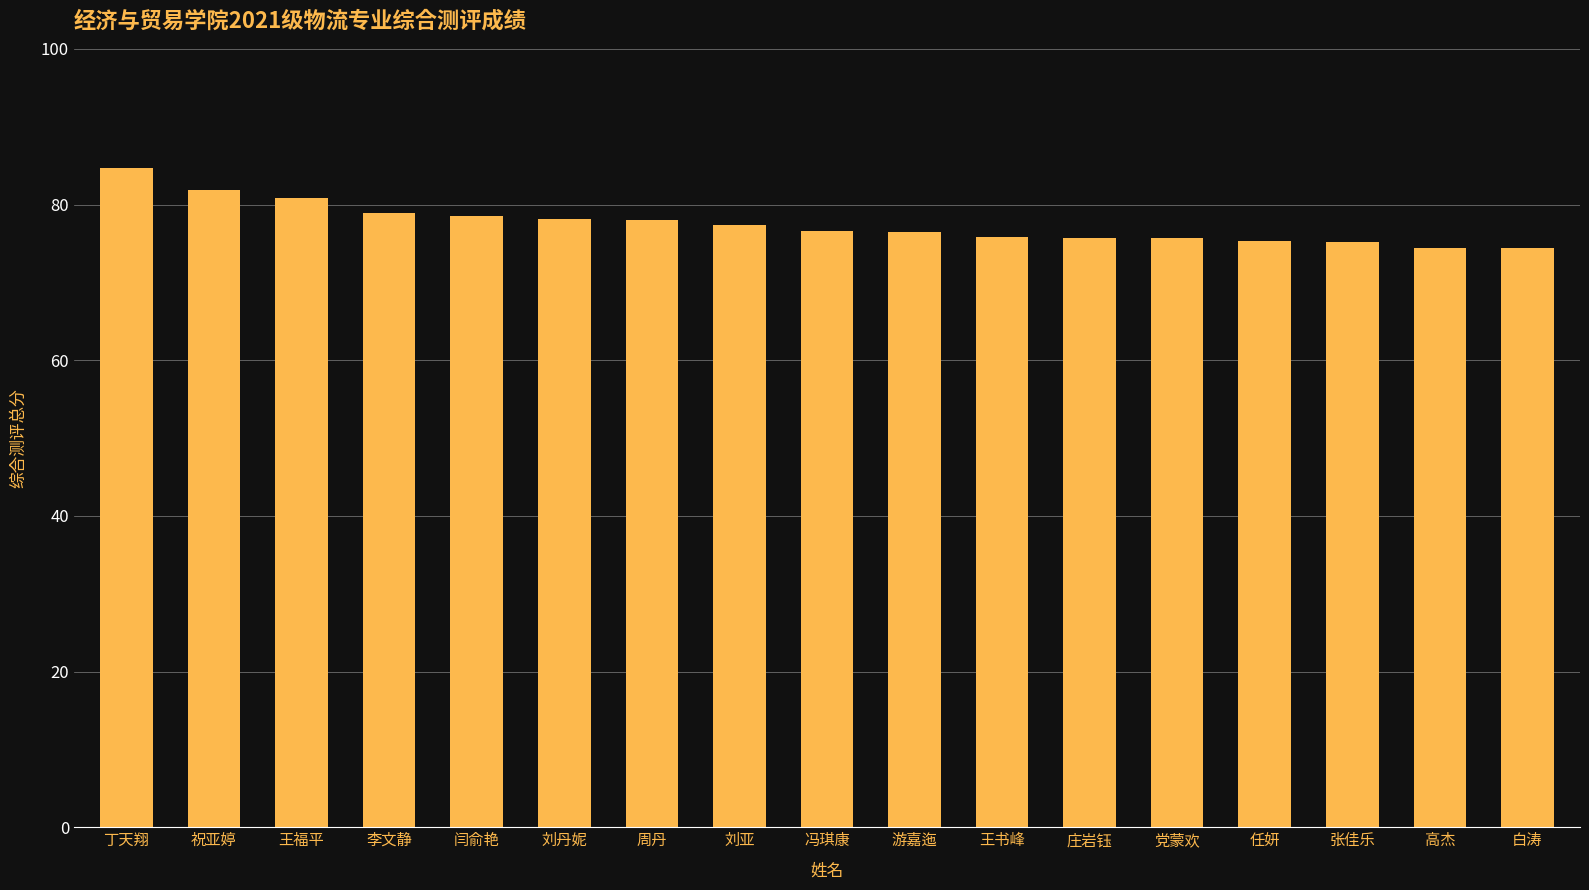

Approximately how many times larger is the value at 高杰 compared to 白涛?

1.0